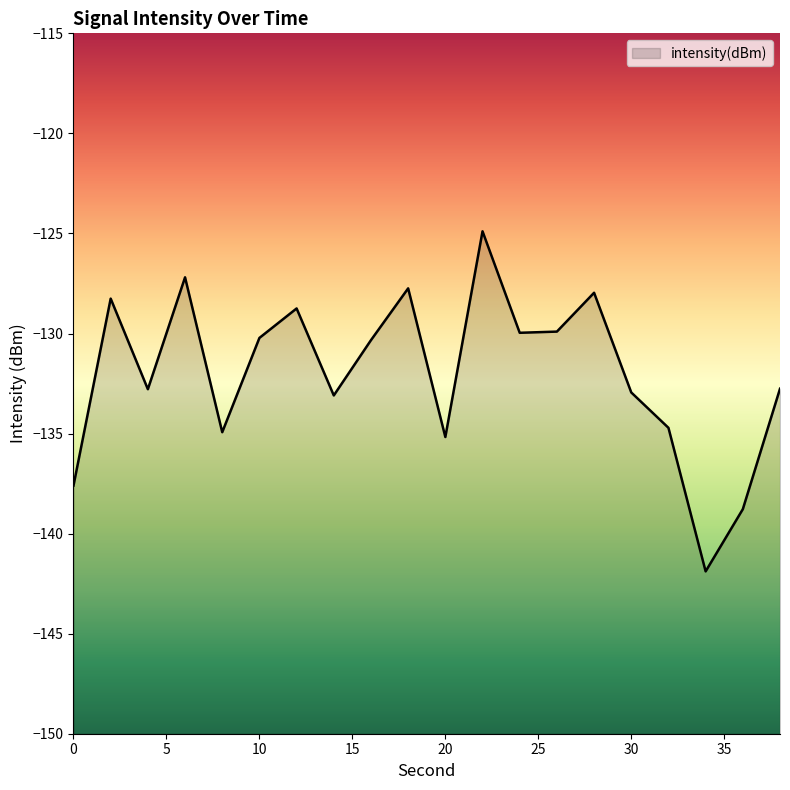

Rank the categories by value from highest to lowest.

22, 6, 18, 28, 2, 12, 26, 24, 10, 16, 38, 4, 30, 14, 32, 8, 20, 0, 36, 34